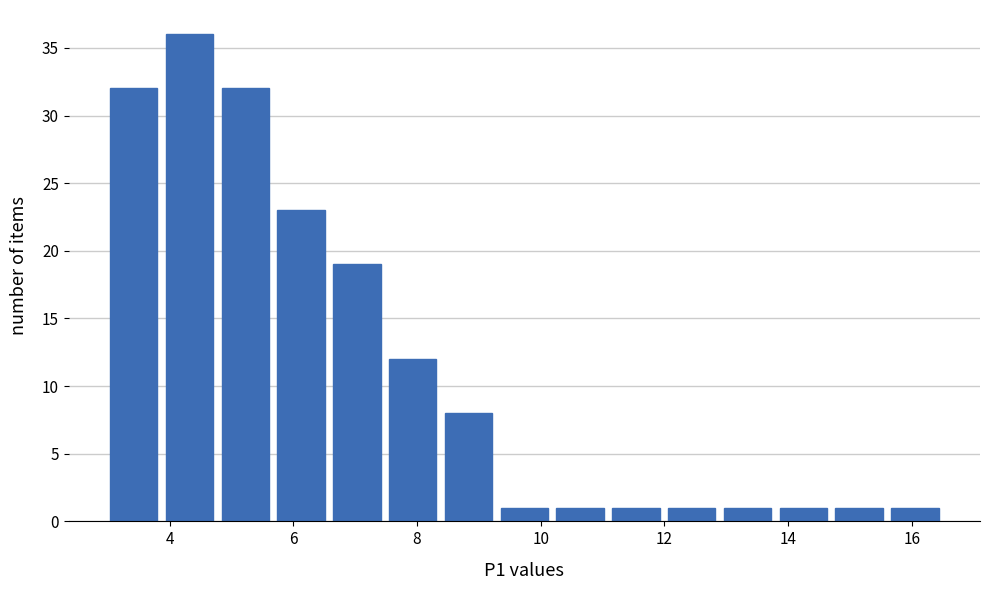

Reading left to right, transcribe this chart: for each bar, give the range it covers on the x-axis and its height. Neither the bar edges nor the heights are printed on the chart, so give them approximately, as read against the axes.

3.0 to 3.8: 32
3.8 to 4.8: 36
4.8 to 5.6: 32
5.6 to 6.6: 23
6.6 to 7.4: 19
7.4 to 8.4: 12
8.4 to 9.2: 8
9.2 to 10.2: 1
10.2 to 11.0: 1
11.0 to 12.0: 1
12.0 to 12.8: 1
12.8 to 13.8: 1
13.8 to 14.6: 1
14.6 to 15.6: 1
15.6 to 16.6: 1